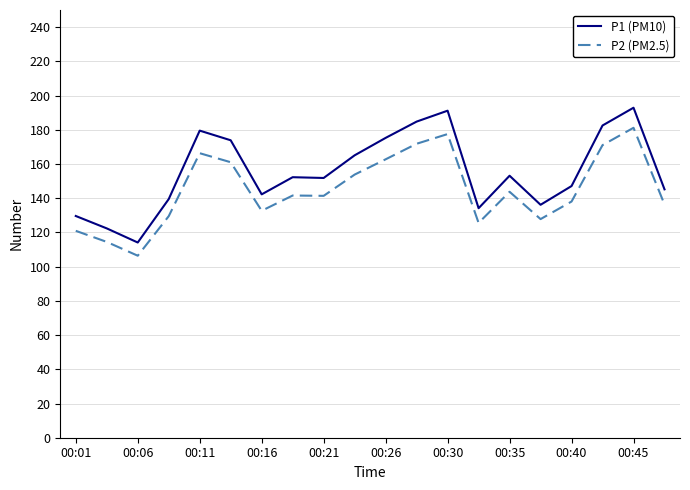

Rank the series by their average value, from highest to lowest.

P1 (PM10), P2 (PM2.5)